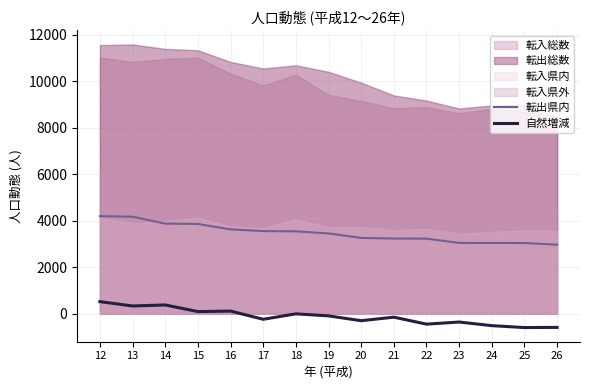

True or false: 転出県内 and 自然増減 cross at least once.

False